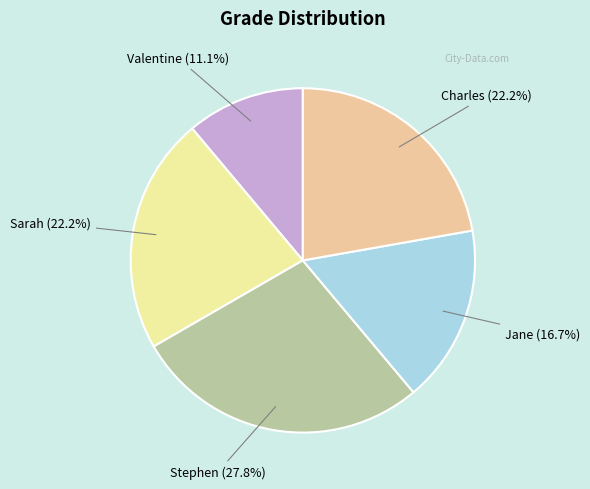

Which has a higher value, Jane or Stephen?

Stephen